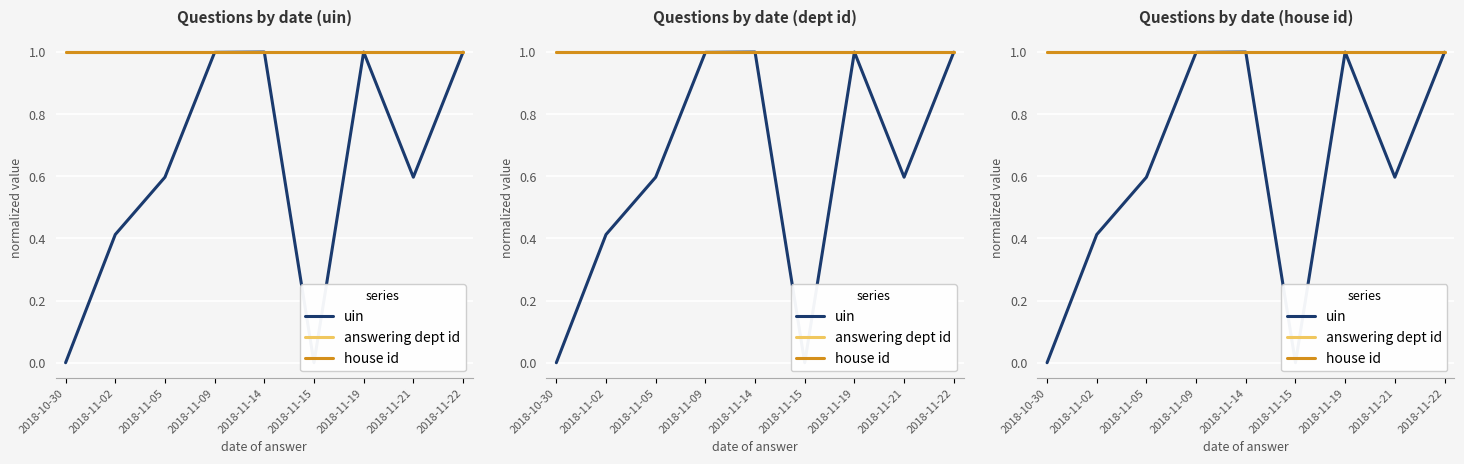

How many distinct data groups are displayed?

3